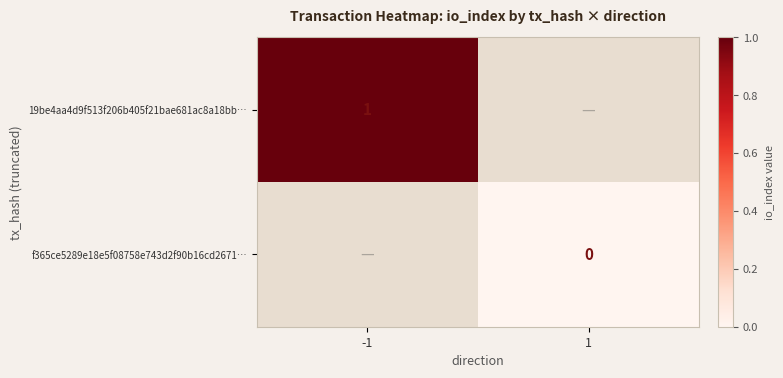

The 19be4aa4d9f513f206b405f21bae681ac8a18bb… series shows 1 at -1. True or false?

True